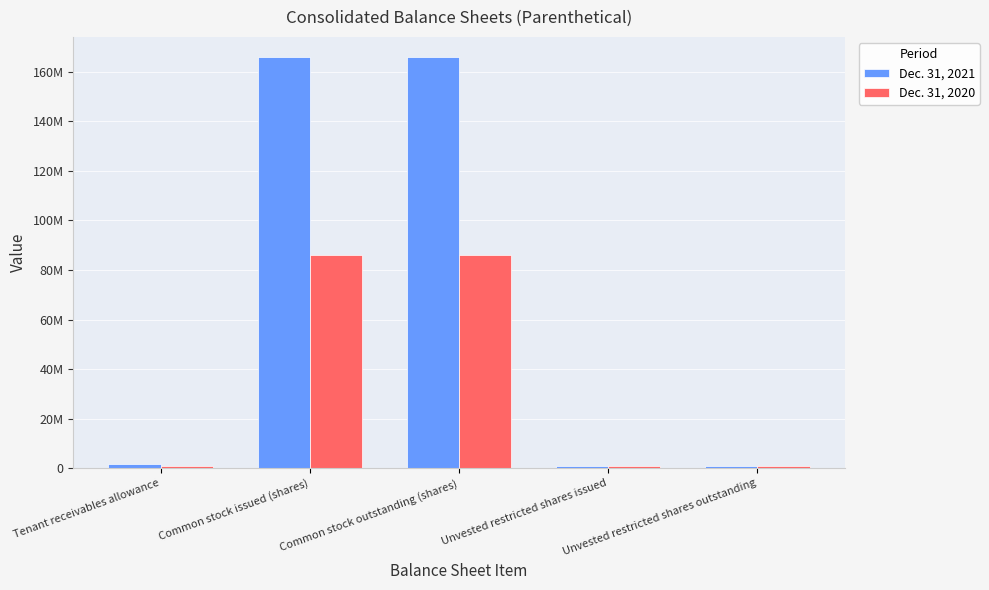

Between Tenant receivables allowance and Unvested restricted shares issued, which series saw the biggest shift?

Dec. 31, 2021